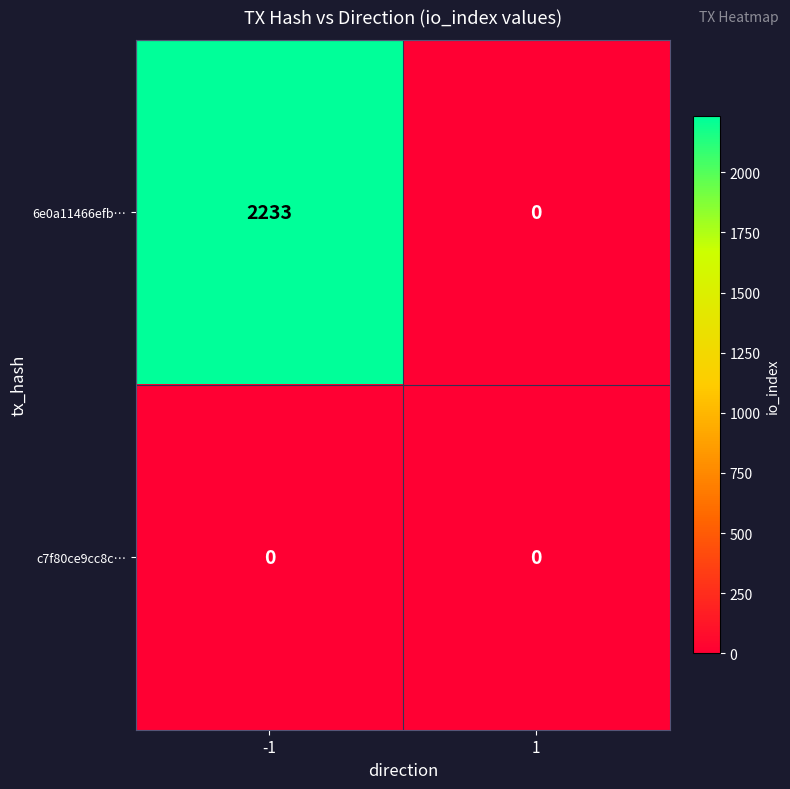

Between -1 and 1, which series saw the biggest shift?

6e0a11466efb…